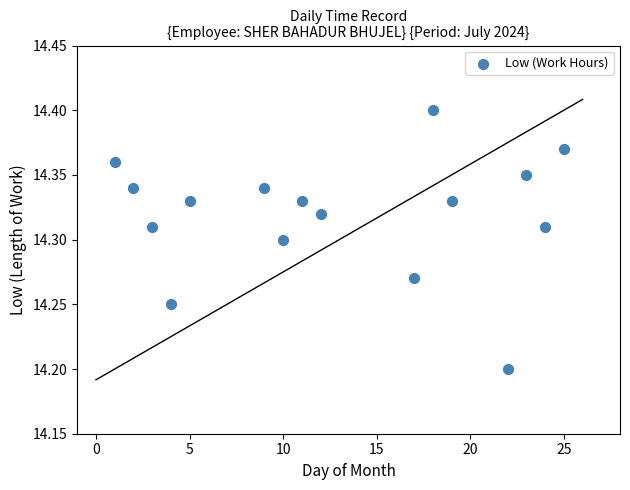

What is the range of X values (max minus min)?

24.0